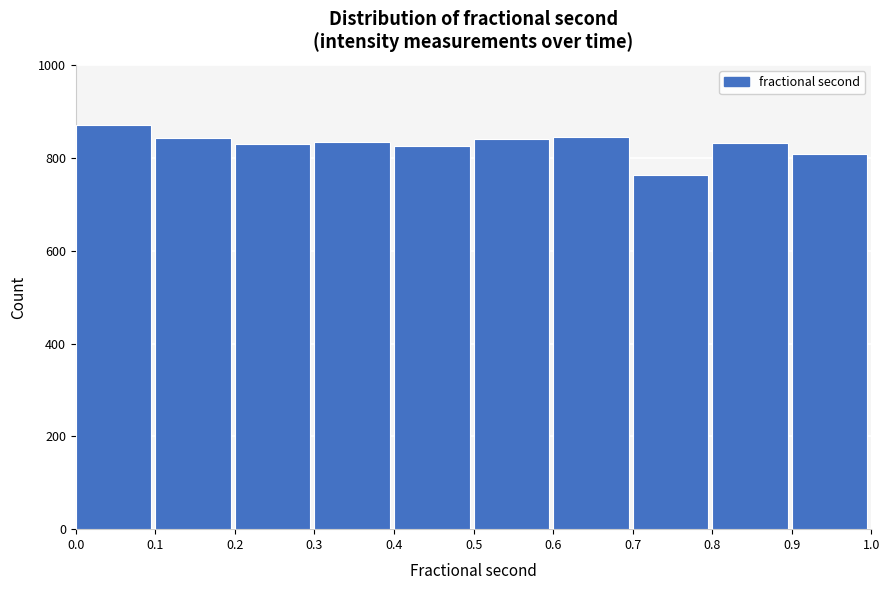

Reading left to right, list every bar in this chart as the range it spans on the x-axis followed by its height. The values are not printed on the chart, so give them approximately, as read against the axis.

0.0 to 0.1: 880
0.1 to 0.2: 840
0.2 to 0.3: 820
0.3 to 0.4: 840
0.4 to 0.5: 820
0.5 to 0.6: 840
0.6 to 0.7: 840
0.7 to 0.8: 760
0.8 to 0.9: 840
0.9 to 1.0: 800